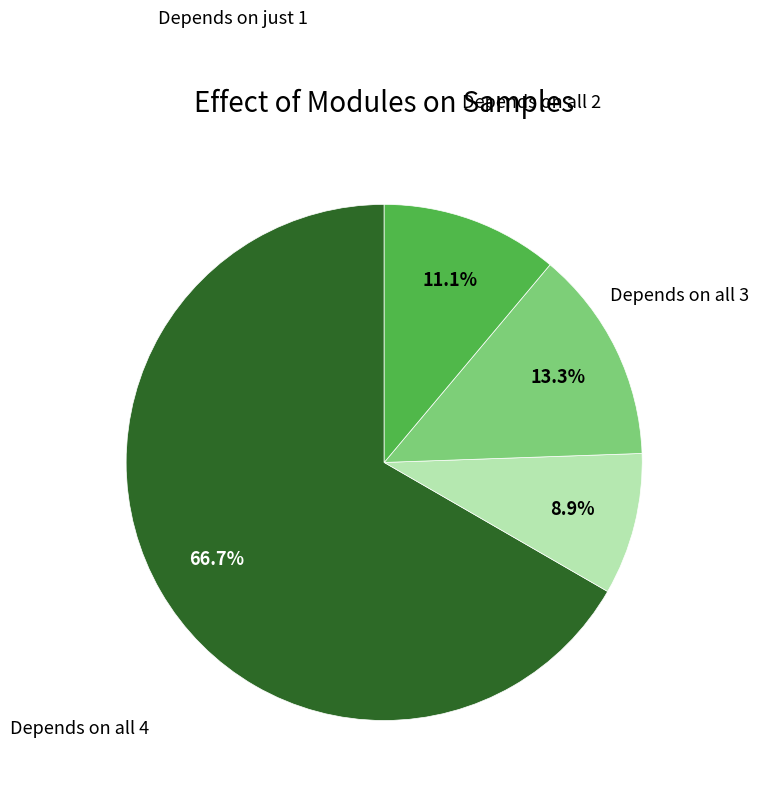

Is there any slice that represents more than half of the pie?

Yes